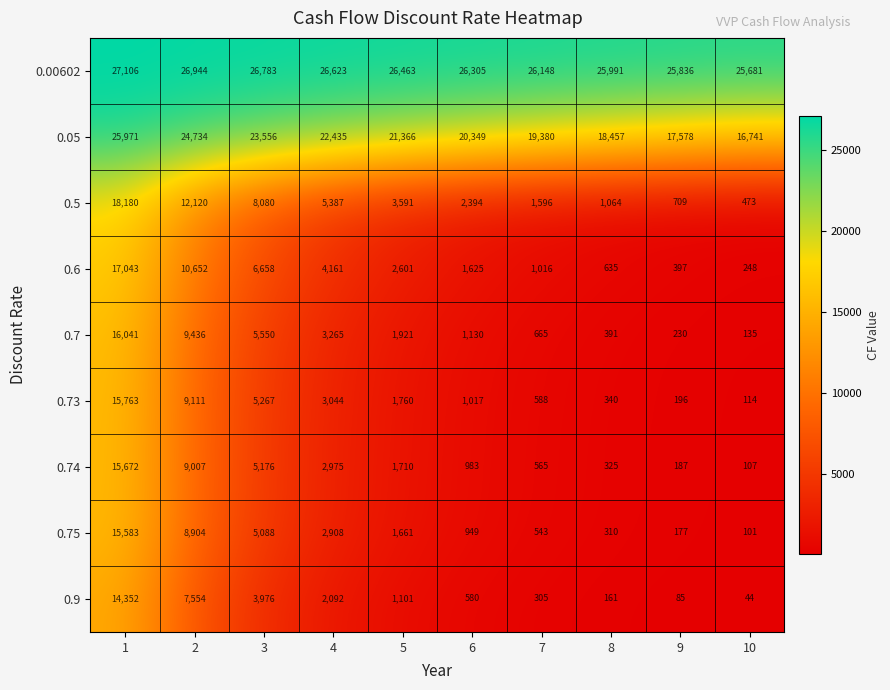

How many 0.00602 values are between 25991 and 26783?

6